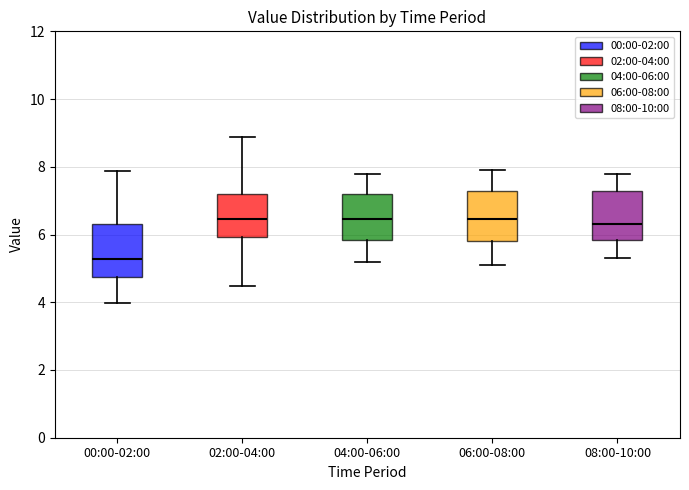

Reading left to right, read every box against the y-axis: the position of its median line, the range the box covers, and the ends of its whiskers. The values are not printed on the chart, so give them approximately, as read against the axis.

00:00-02:00: median 5.2, box 4.8 to 6.4, whiskers 4.0 to 7.8
02:00-04:00: median 6.4, box 6.0 to 7.2, whiskers 4.4 to 8.8
04:00-06:00: median 6.4, box 5.8 to 7.2, whiskers 5.2 to 7.8
06:00-08:00: median 6.4, box 5.8 to 7.2, whiskers 5.2 to 8.0
08:00-10:00: median 6.4, box 5.8 to 7.2, whiskers 5.4 to 7.8